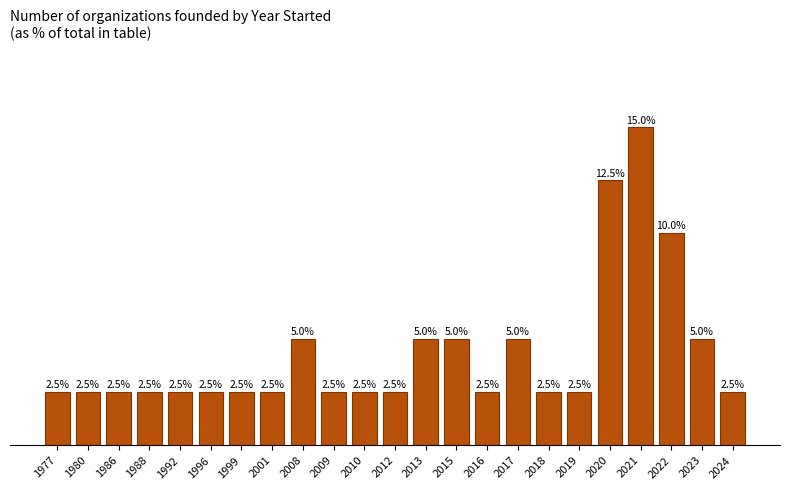

List the labels in order of value, smallest first.

1977, 1980, 1986, 1988, 1992, 1996, 1999, 2001, 2009, 2010, 2012, 2016, 2018, 2019, 2024, 2008, 2013, 2015, 2017, 2023, 2022, 2020, 2021